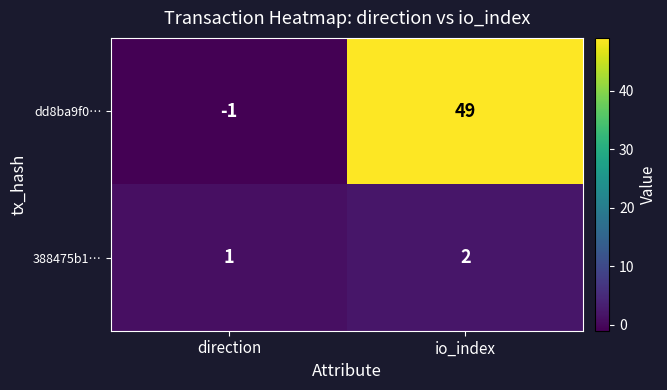

Reading left to right, extract all data points from this chart.

dd8ba9f0…: direction=-1	io_index=49
388475b1…: direction=1	io_index=2